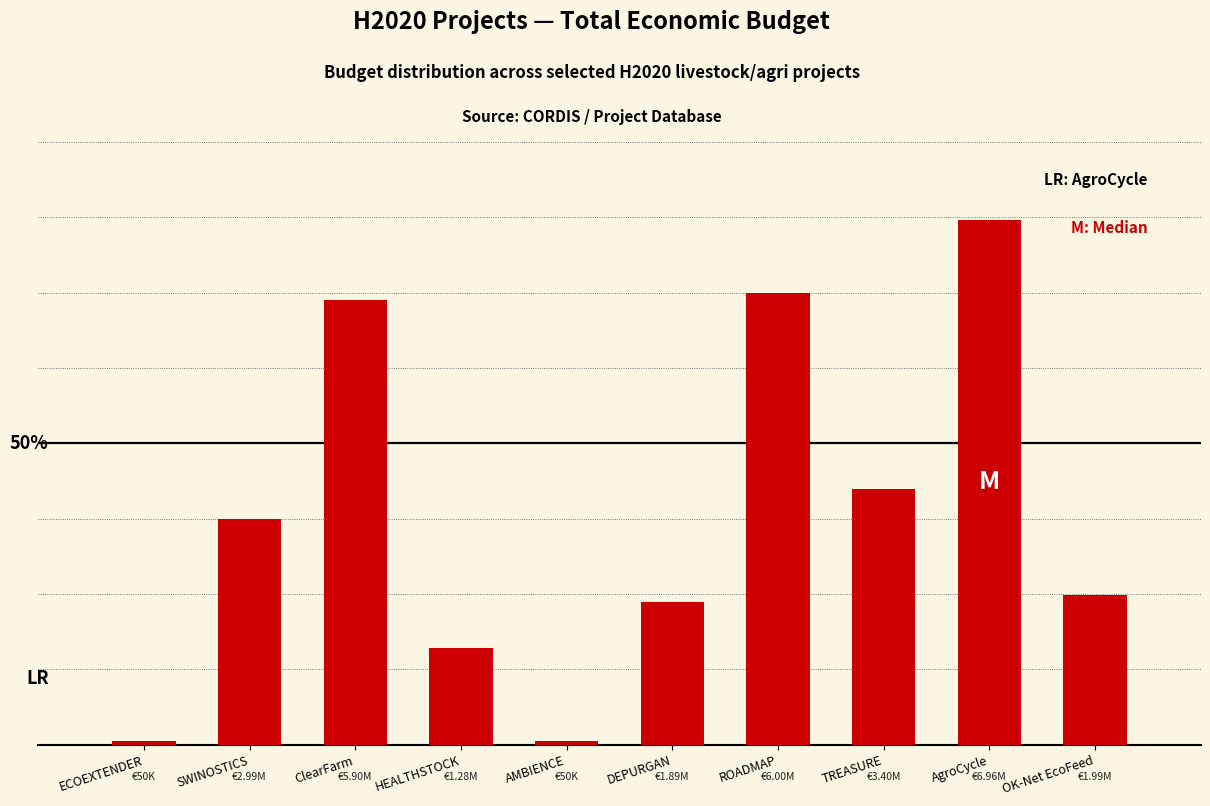

Are the bars grouped side by side (vs. stacked)?

No